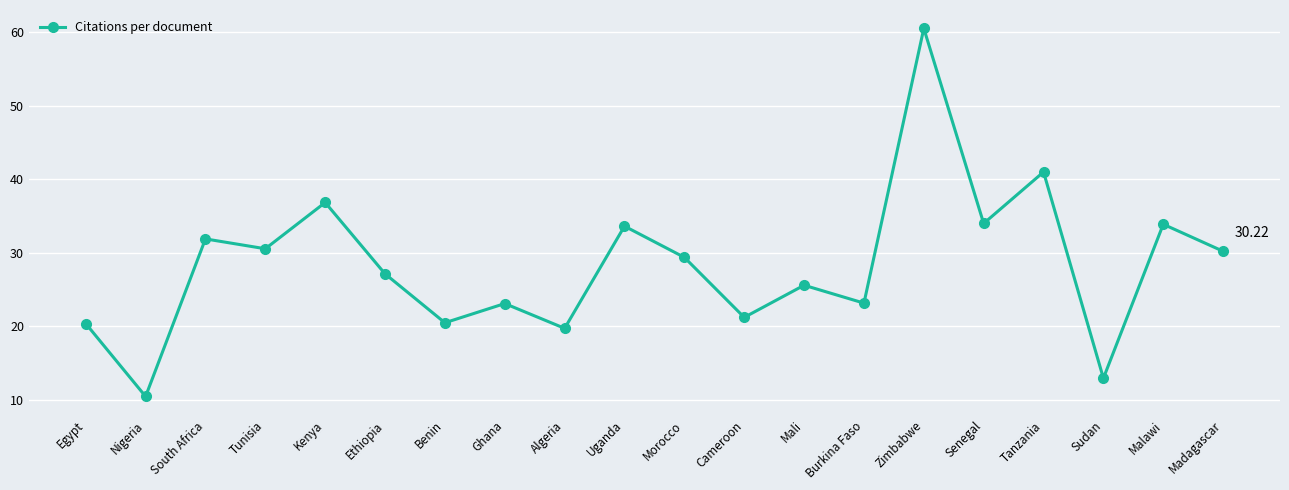

What is the label of the 20th point from the left?

Madagascar